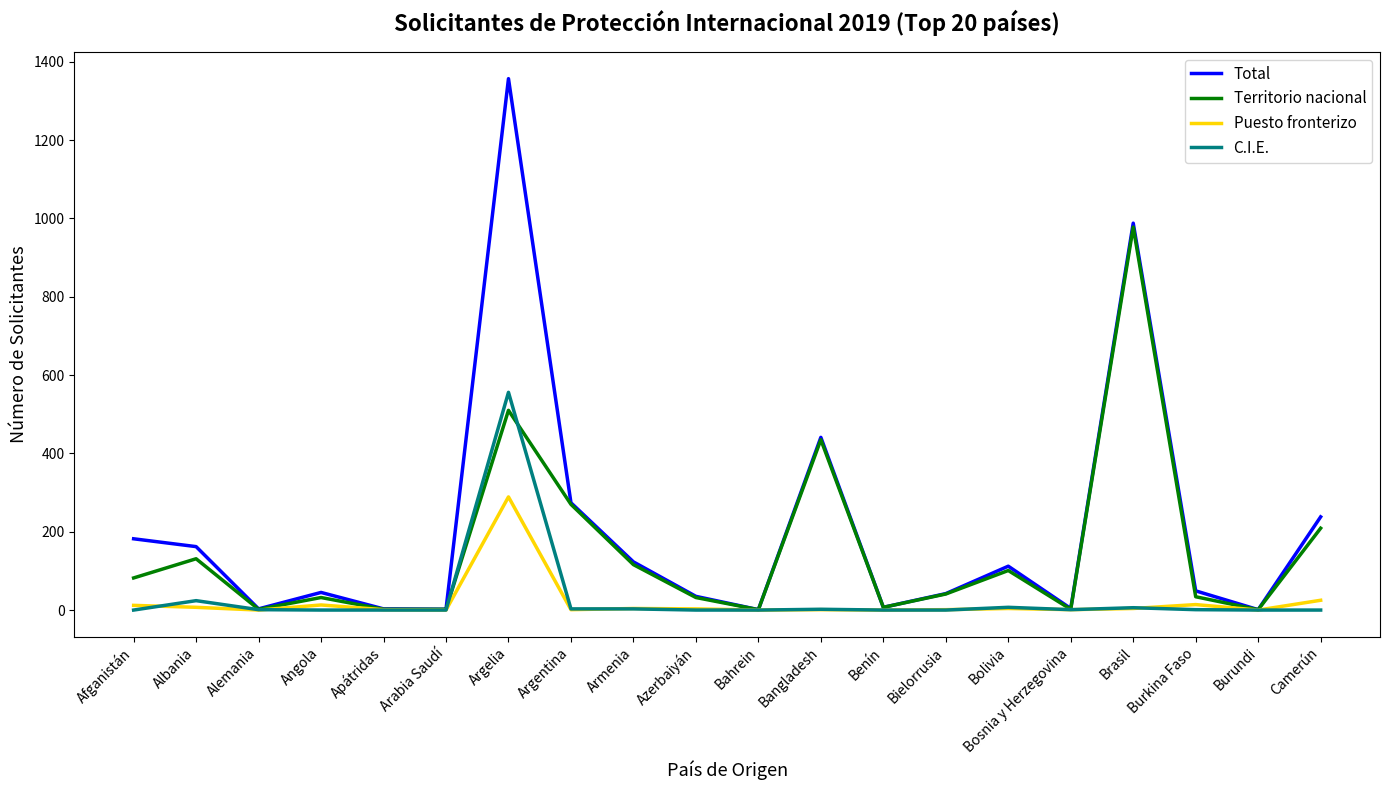

Which series changed the most between Afganistán and Argelia?

Total